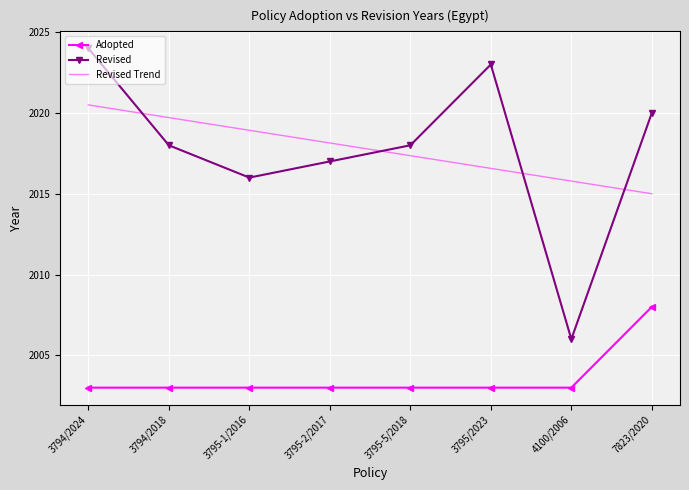

Reading left to right, what are all the values shown in this chart?

Adopted: 3794/2024=2003.0	3794/2018=2003.0	3795-1/2016=2003.0	3795-2/2017=2003.0	3795-5/2018=2003.0	3795/2023=2003.0	4100/2006=2003.0	7823/2020=2008.0
Revised: 3794/2024=2024.0	3794/2018=2018.0	3795-1/2016=2016.0	3795-2/2017=2017.0	3795-5/2018=2018.0	3795/2023=2023.0	4100/2006=2006.0	7823/2020=2020.0
Revised Trend: 3794/2024=2020.5	3794/2018=2019.7	3795-1/2016=2018.9	3795-2/2017=2018.1	3795-5/2018=2017.4	3795/2023=2016.6	4100/2006=2015.8	7823/2020=2015.0